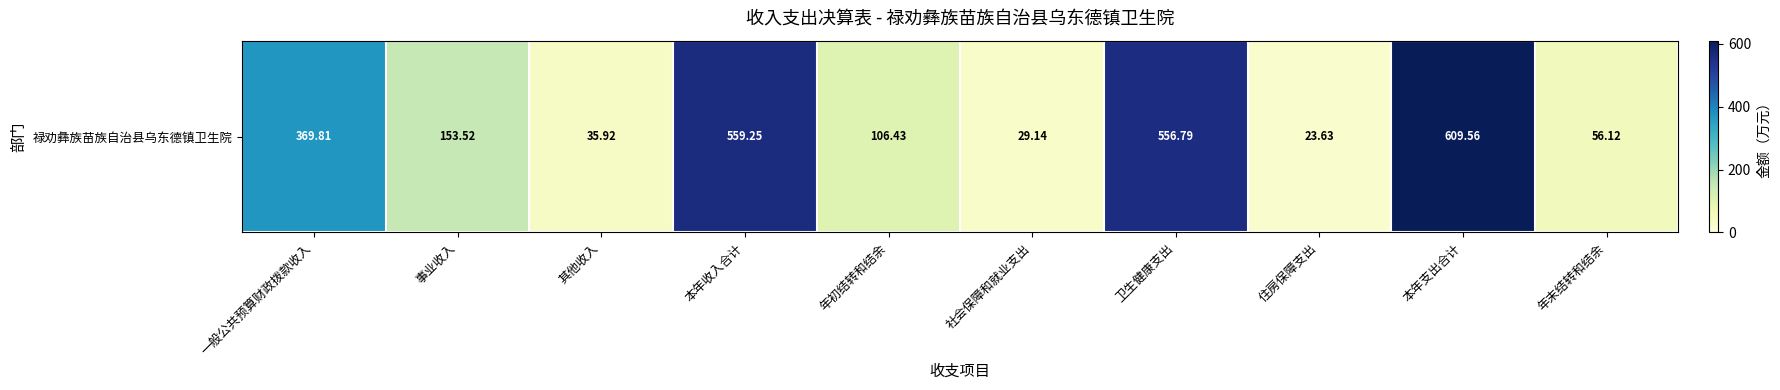

Where does the data first go above 153?

一般公共预算财政拨款收入